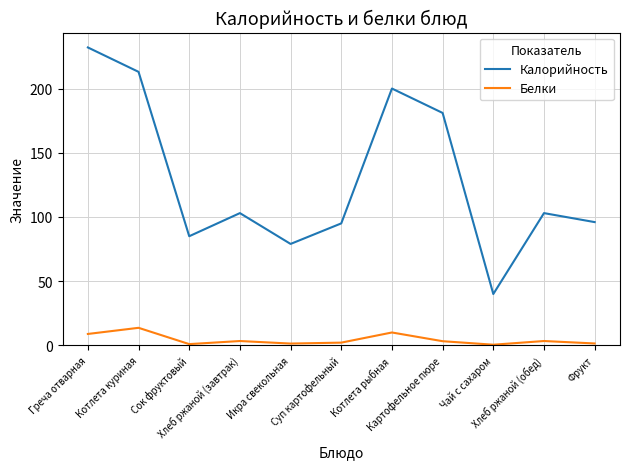

The Калорийность series shows 79.0 at Икра свекольная. True or false?

True